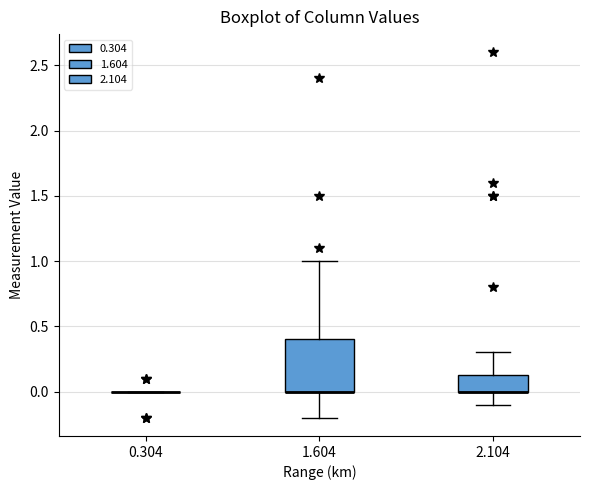

Reading left to right, read every box against the y-axis: the position of its median line, the range the box covers, and the ends of its whiskers. The values are not printed on the chart, so give them approximately, as read against the axis.

0.304: box collapsed to a line at 0.00, whiskers 0.00 to 0.00
1.604: median 0.00 (drawn on the box's lower edge), box 0.00 to 0.40, whiskers -0.20 to 1.00
2.104: median 0.00 (drawn on the box's lower edge), box 0.00 to 0.15, whiskers -0.10 to 0.30